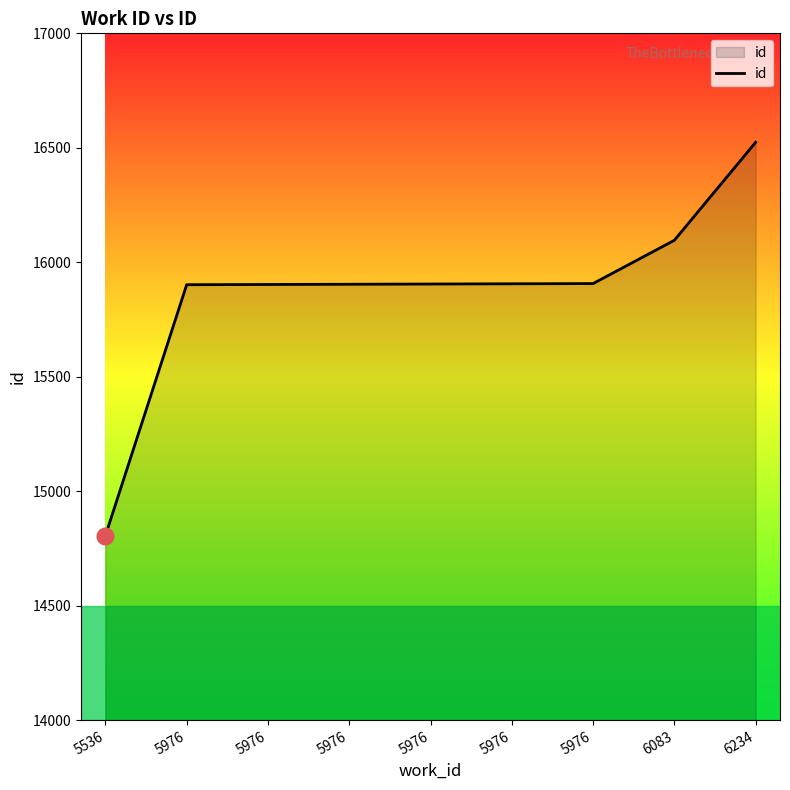

Rank the categories by value from highest to lowest.

6234, 6083, 5976, 5976, 5976, 5976, 5976, 5976, 5536